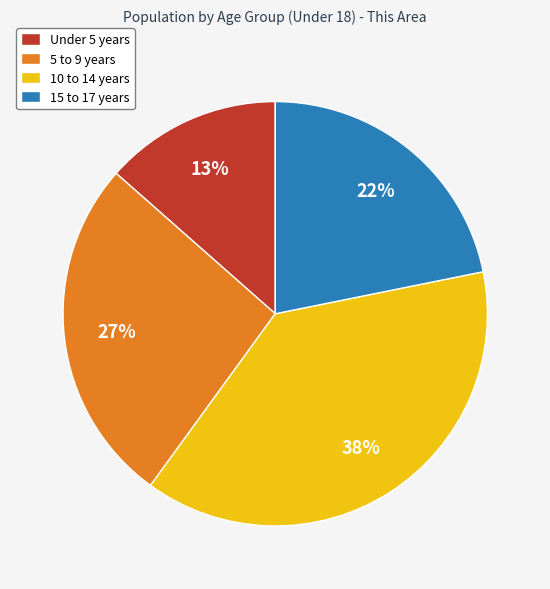

True or false: Under 5 years accounts for 28% of the total.

False